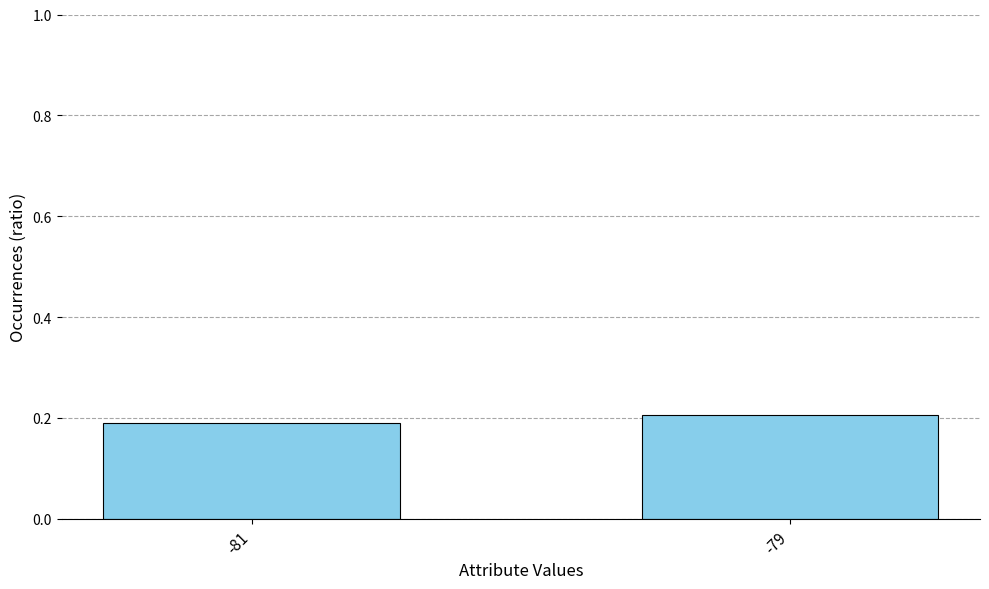

What is the value of the 2nd bar from the left?

0.2